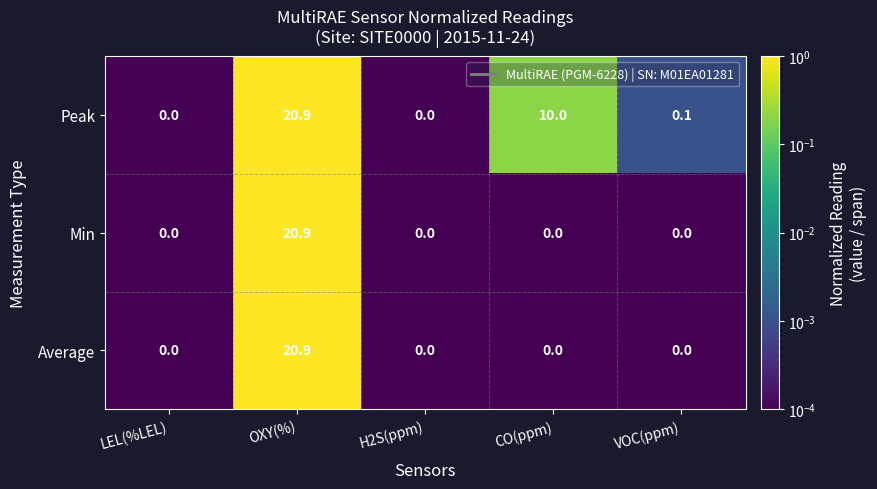

What is the sum of all Peak values?

31.0